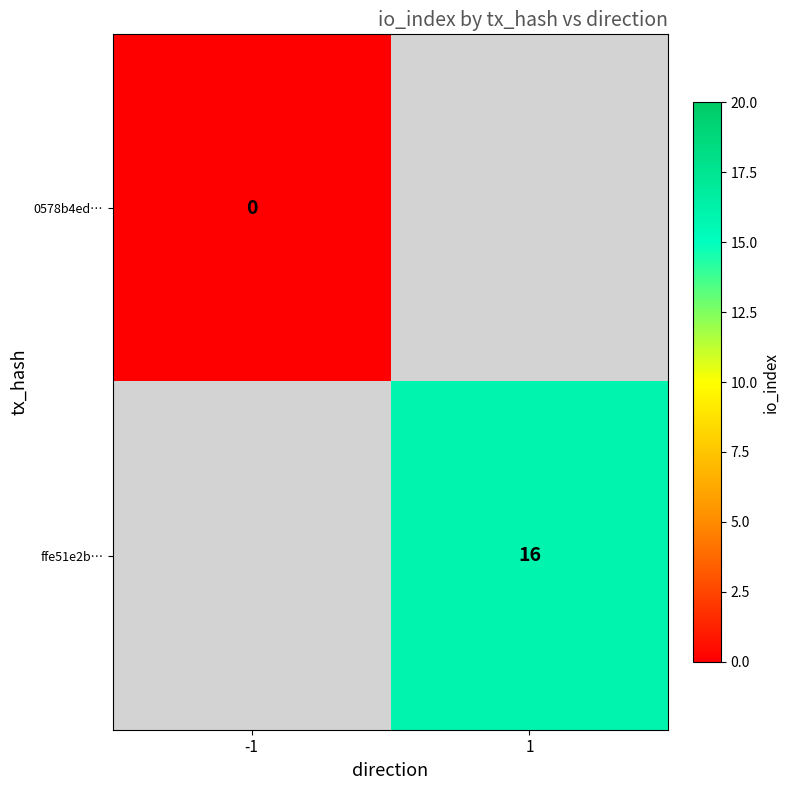

True or false: ffe51e2b… has a value of 21 at 1.

False